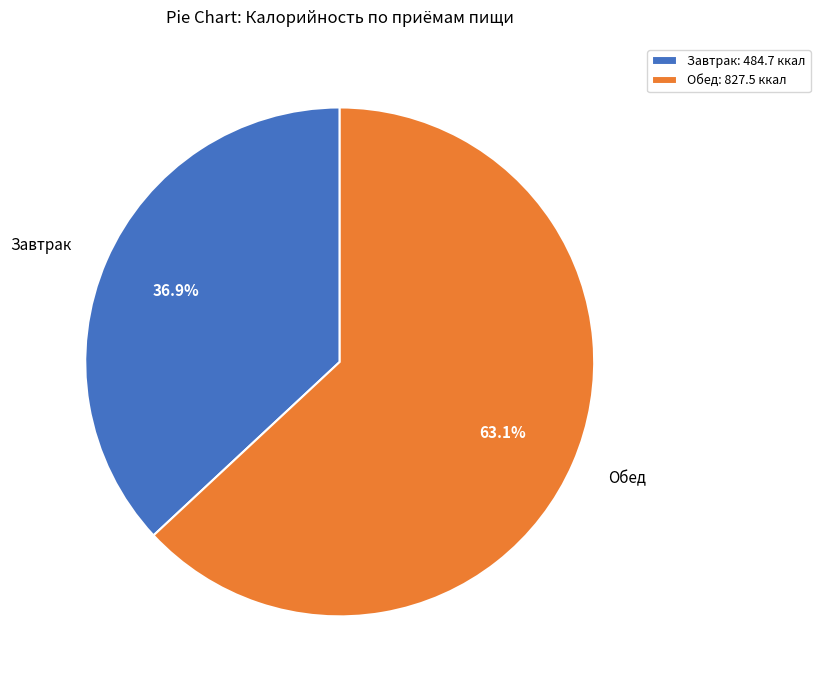

To the nearest percent, what is the average slice percentage?

50%